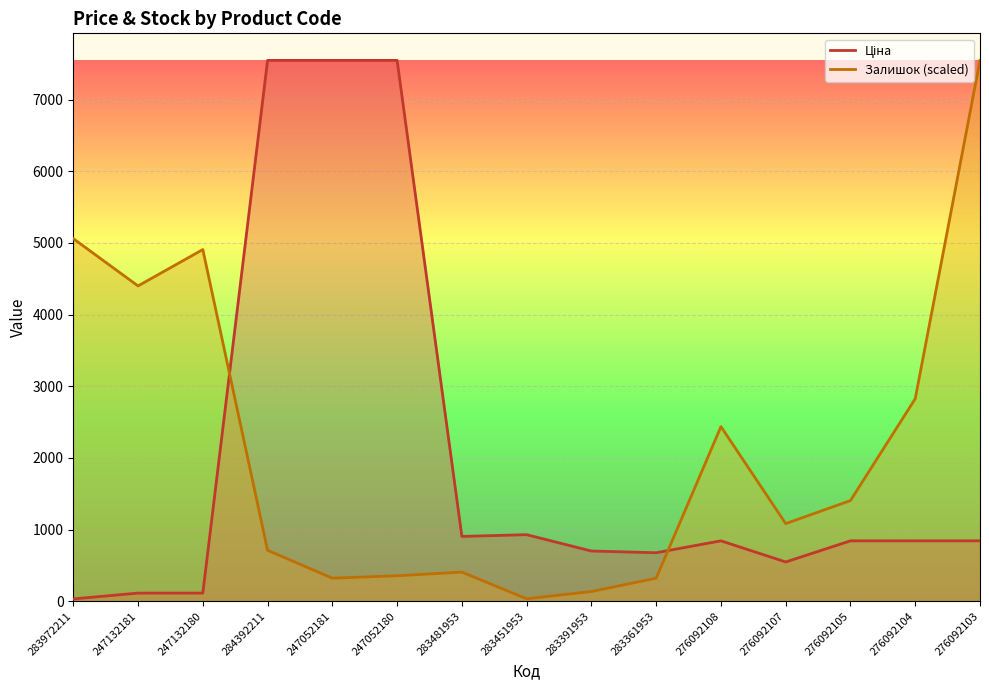

True or false: Ціна has a value of 367.3 at 283361953.

False